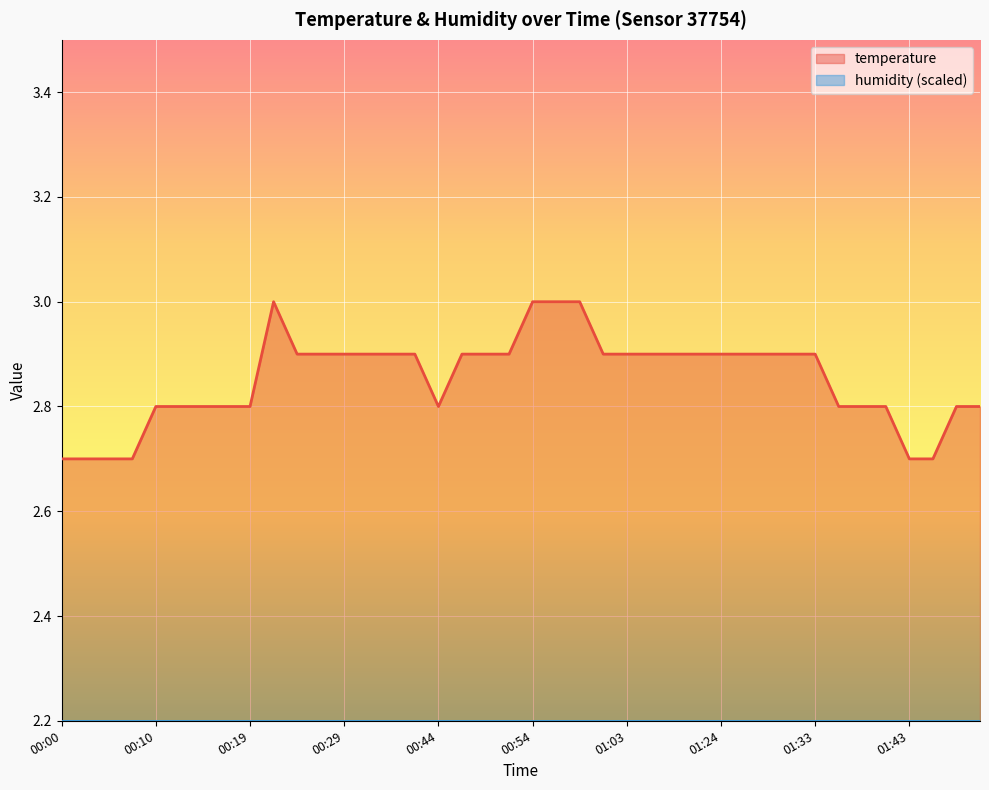

Rank the categories by value from highest to lowest.

00:22, 00:54, 00:56, 00:59, 00:24, 00:26, 00:29, 00:37, 00:39, 00:41, 00:46, 00:49, 00:51, 01:01, 01:03, 01:06, 01:09, 01:21, 01:24, 01:26, 01:29, 01:31, 01:33, 00:10, 00:12, 00:14, 00:17, 00:19, 00:44, 01:36, 01:38, 01:41, 01:49, 01:54, 00:00, 00:02, 00:05, 00:07, 01:43, 01:46